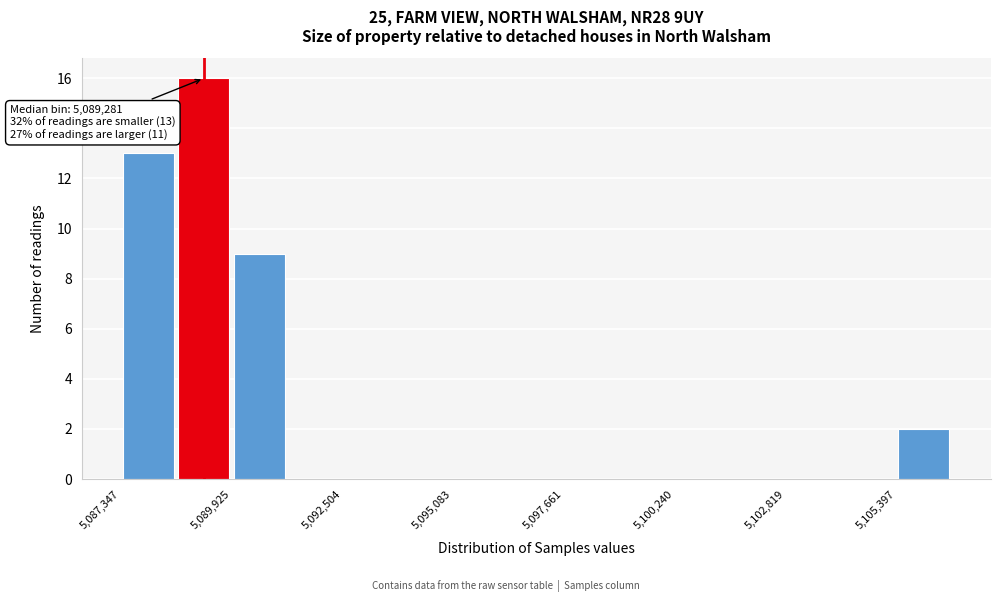

Read against the x-axis, roughly where is the centre of the tallest bar?

5089500